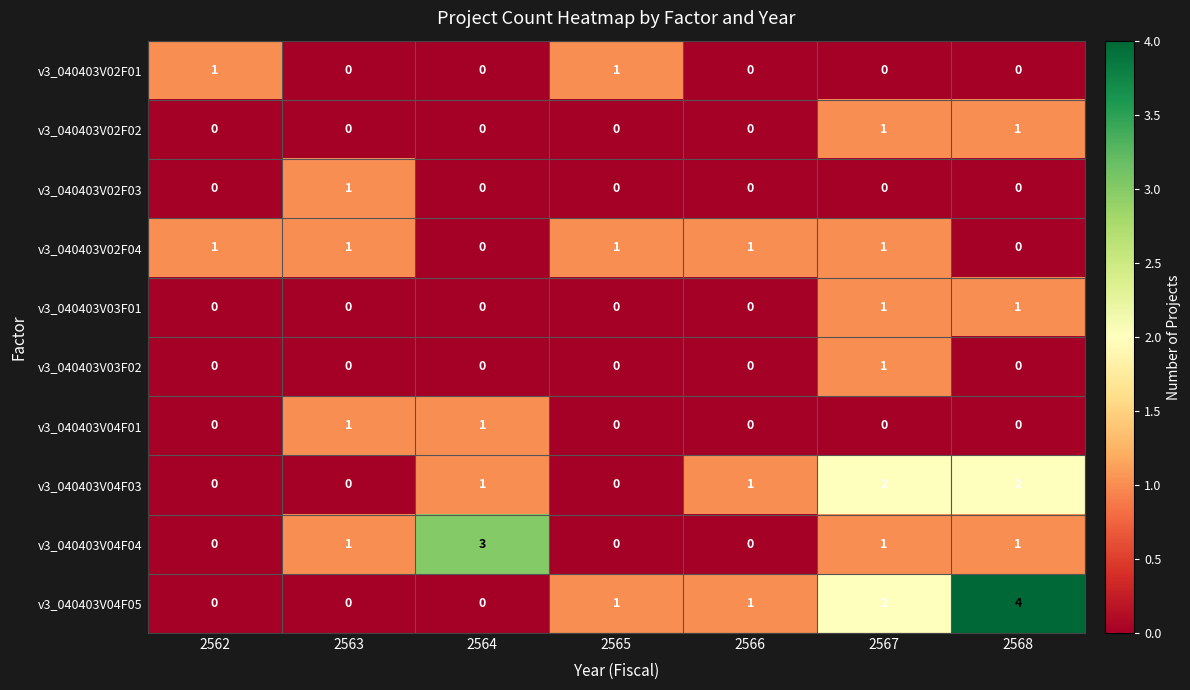

What is the sum of all v3_040403V02F04 values?

5